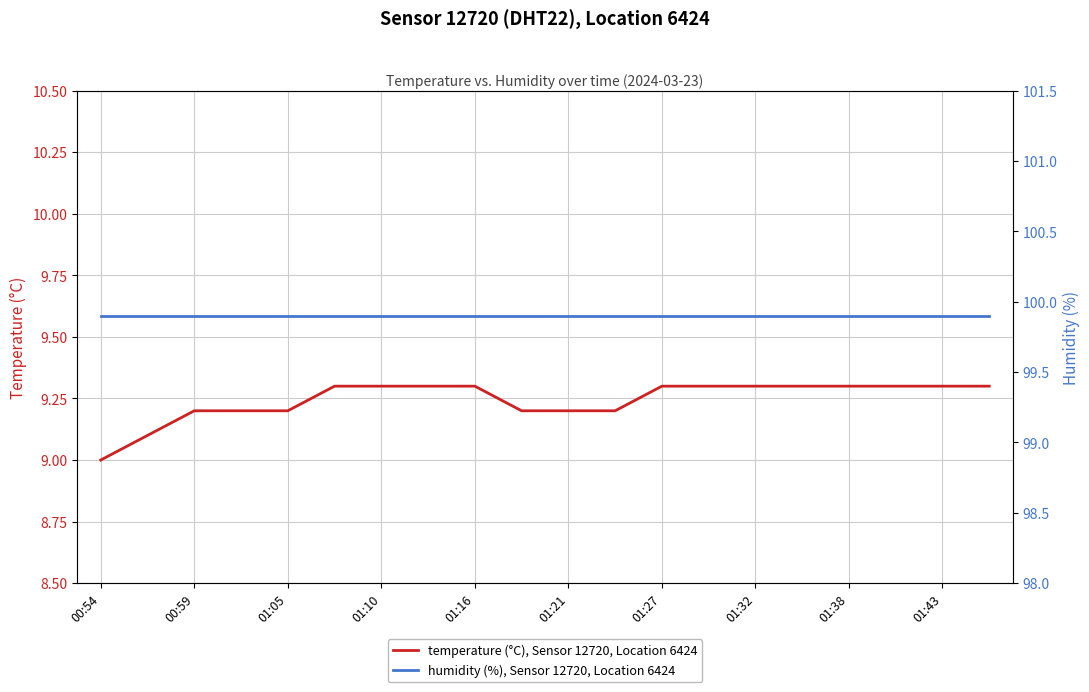

Rank the series at 01:32 from lowest to highest value.

temperature (°C), Sensor 12720, Location 6424, humidity (%), Sensor 12720, Location 6424